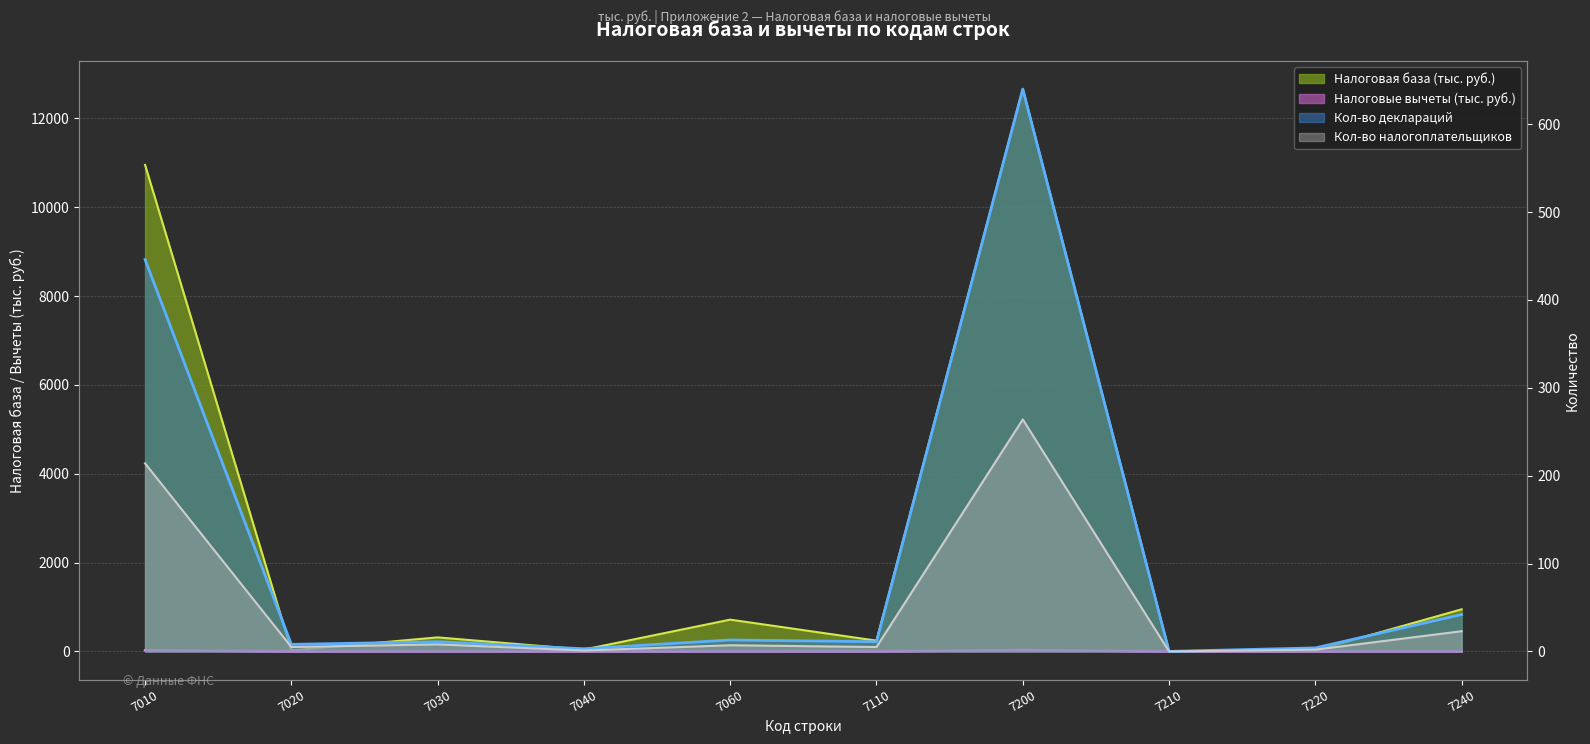

True or false: Налоговая база has a value of 423.1 at 7060.

False